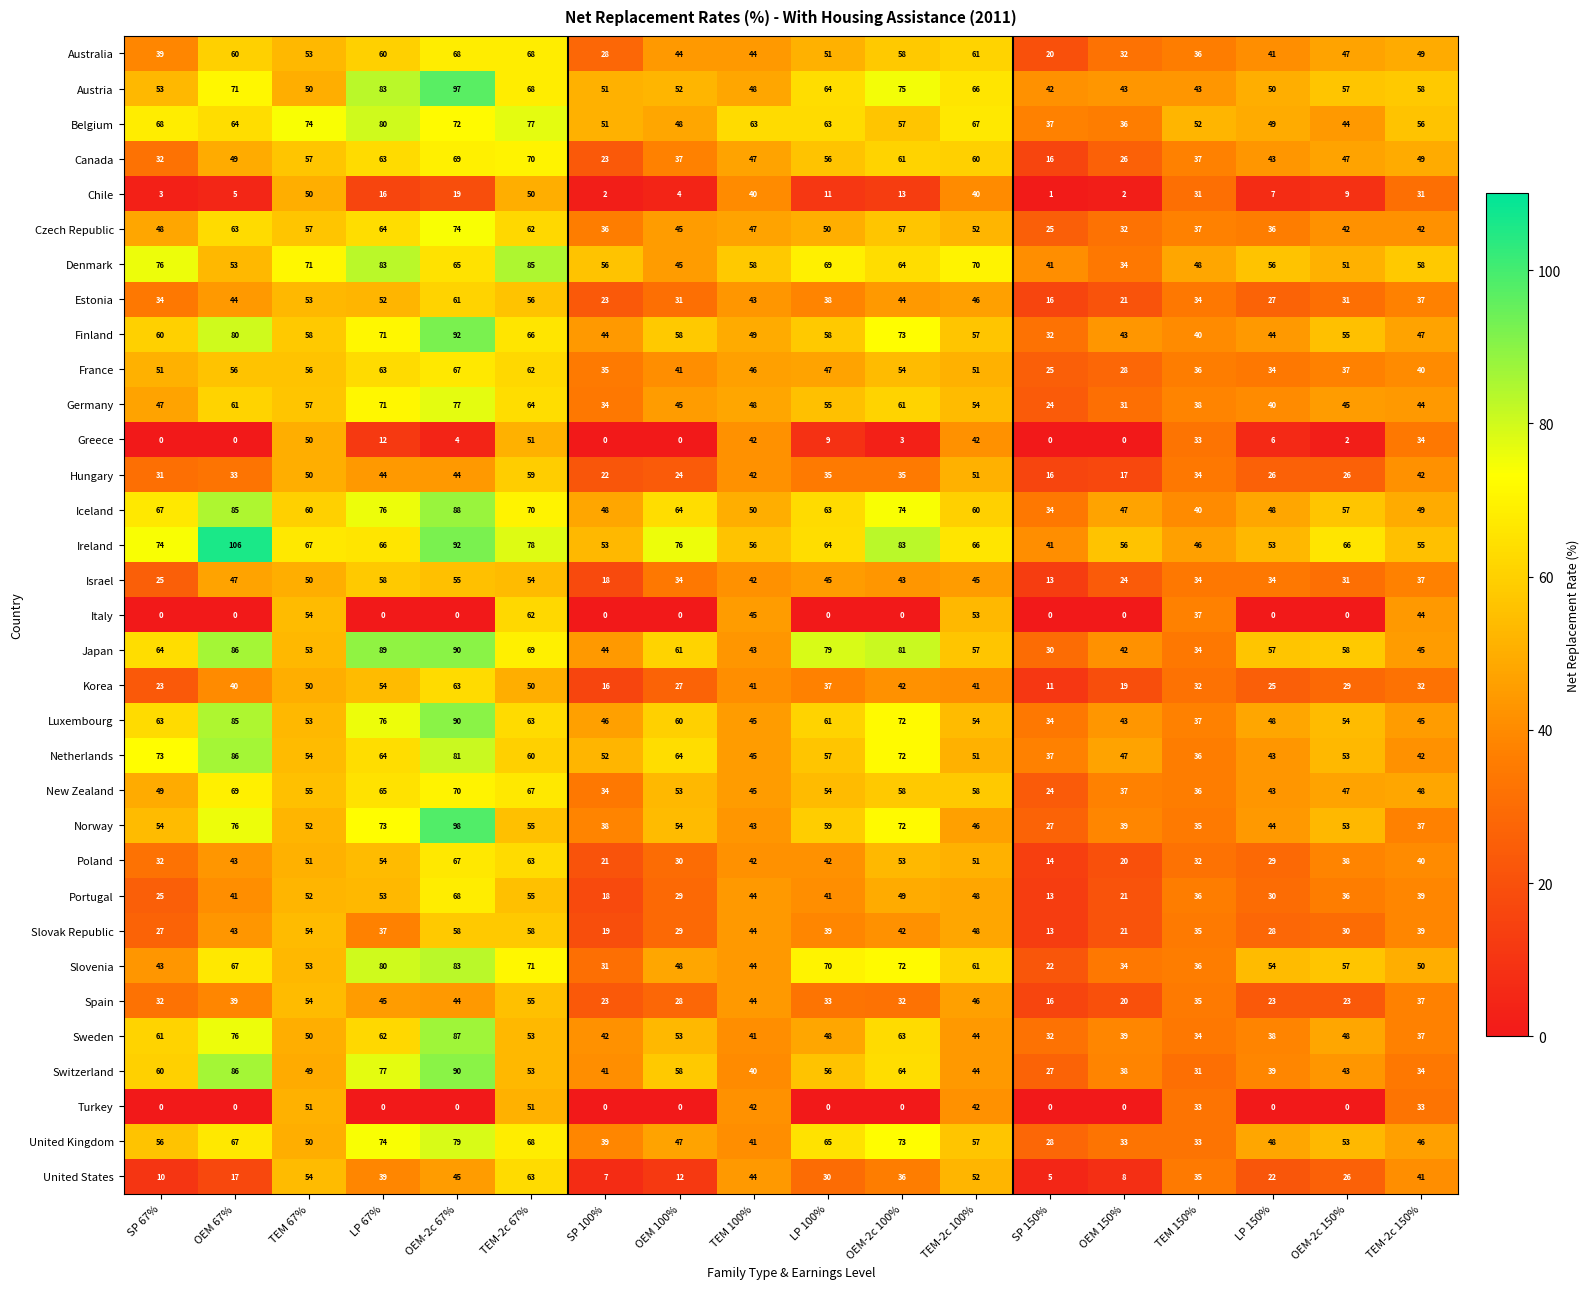

How many series are shown in this chart?

33